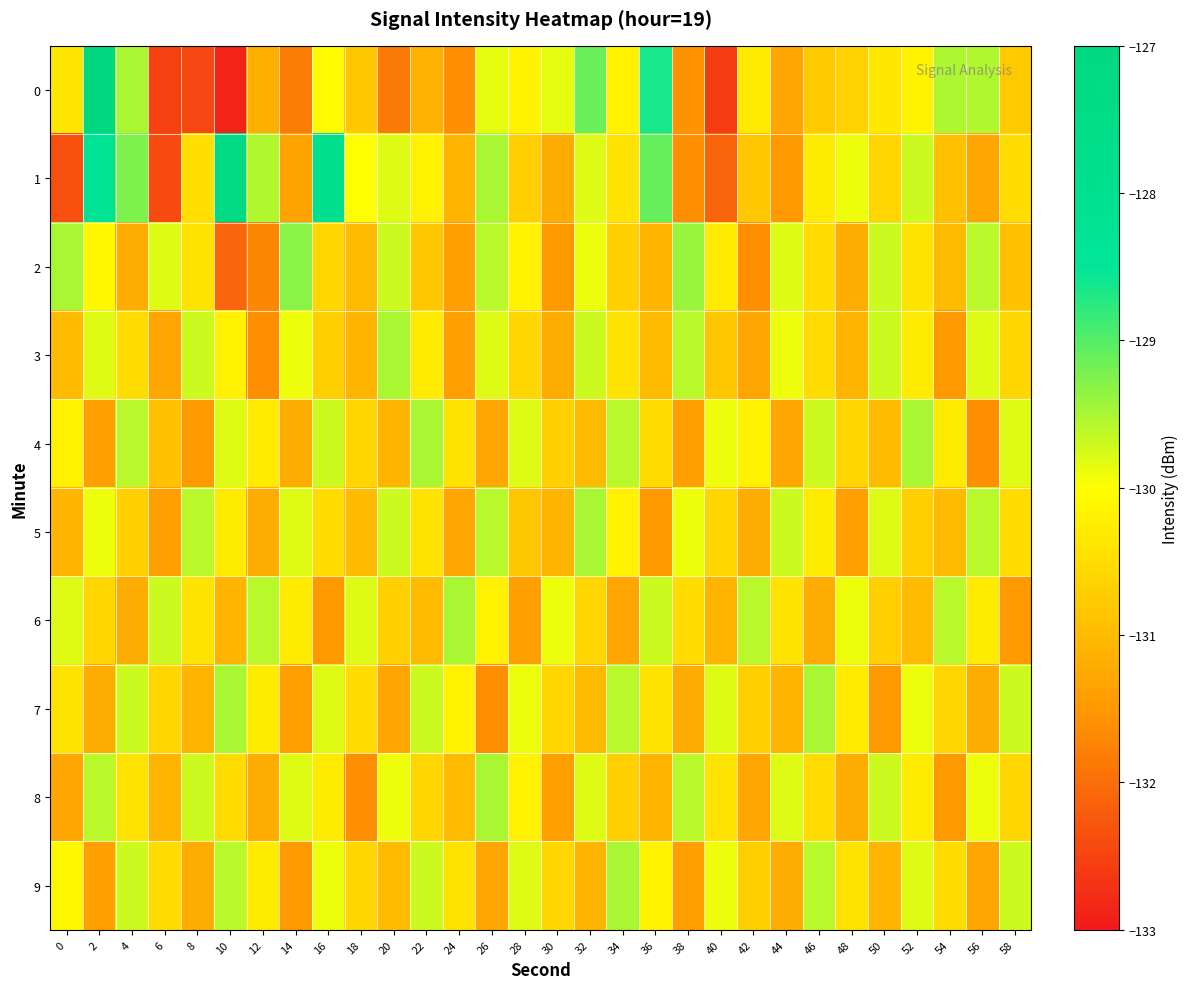

Which has a higher value, 58 or 32?

32